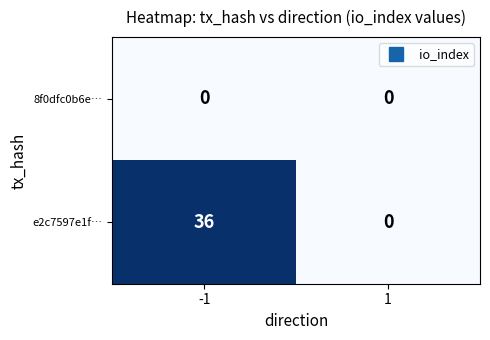

Reading left to right, transcribe all the data shown in this chart.

8f0dfc0b6e…: 0	0
e2c7597e1f…: 36	0